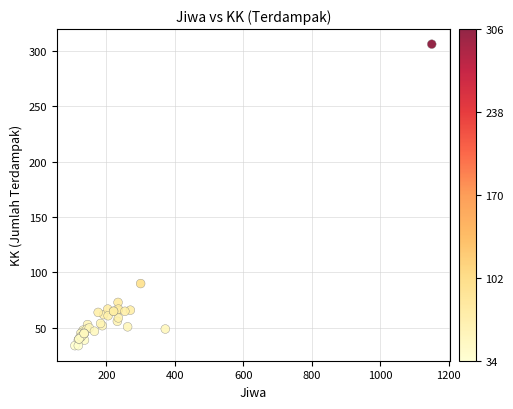

What Y value in the scatter plot is closest to 170?

90